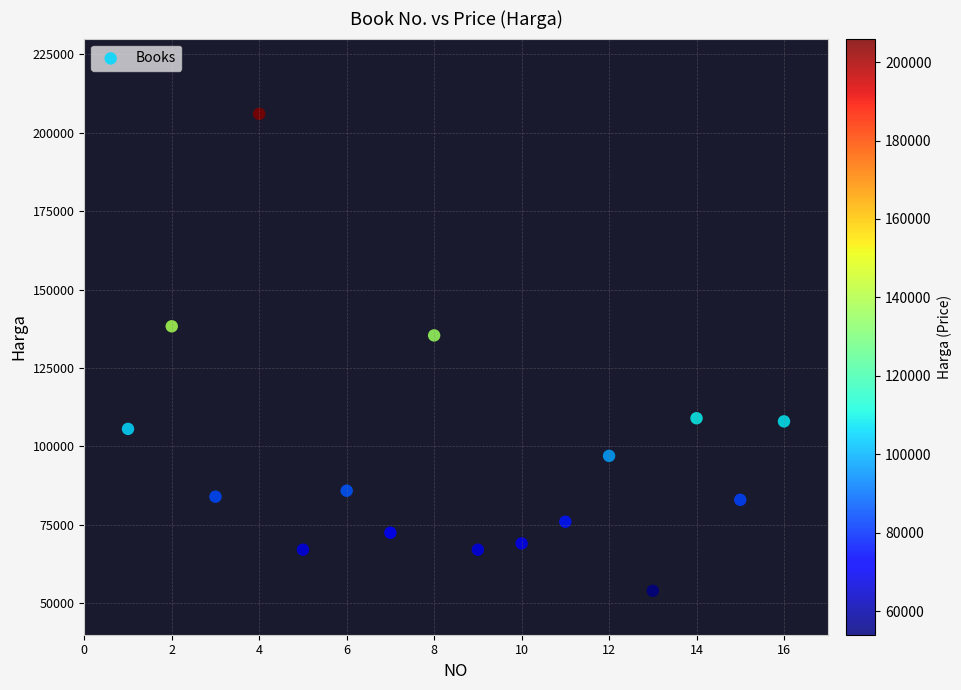

What Y value in the scatter plot is closest to 130000?

135400